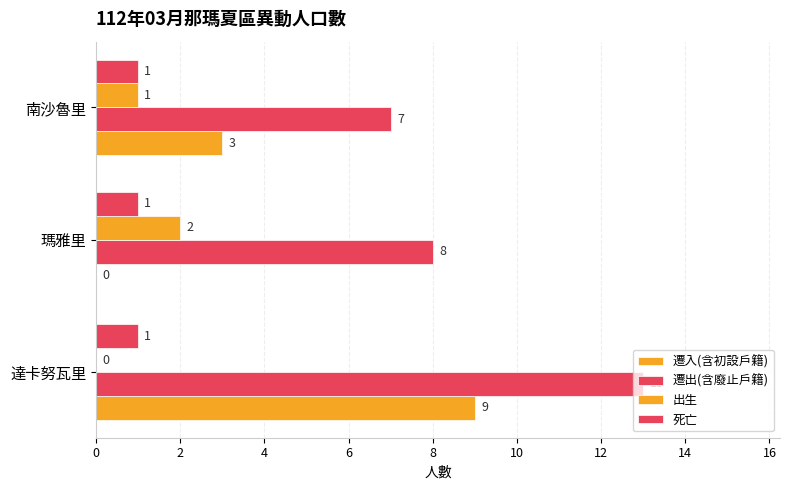

How many positive values does the 出生 series have?

2